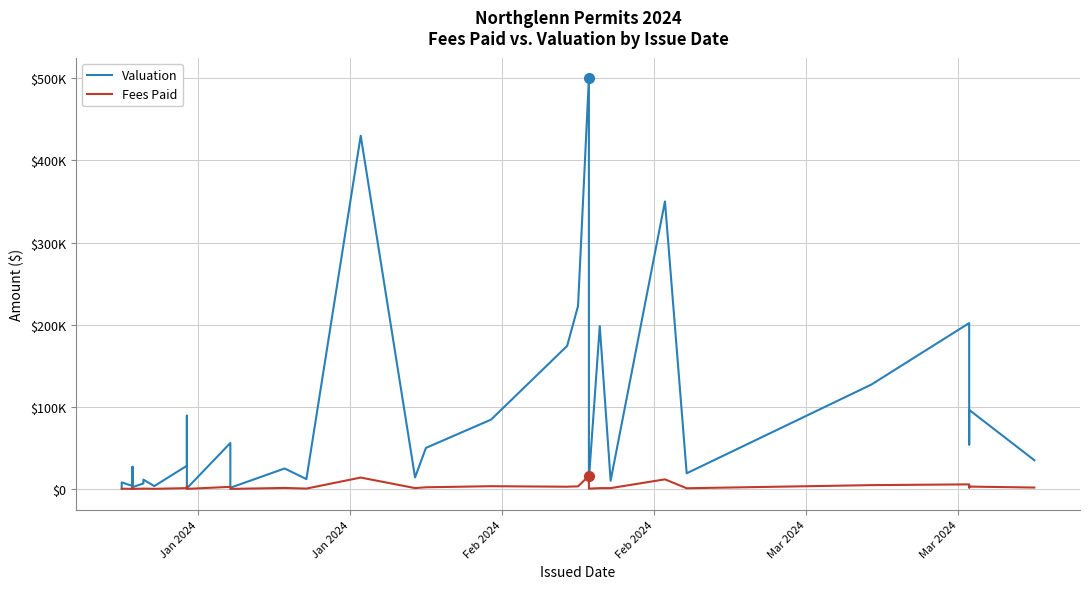

Is this an area chart (filled region under the line)?

No